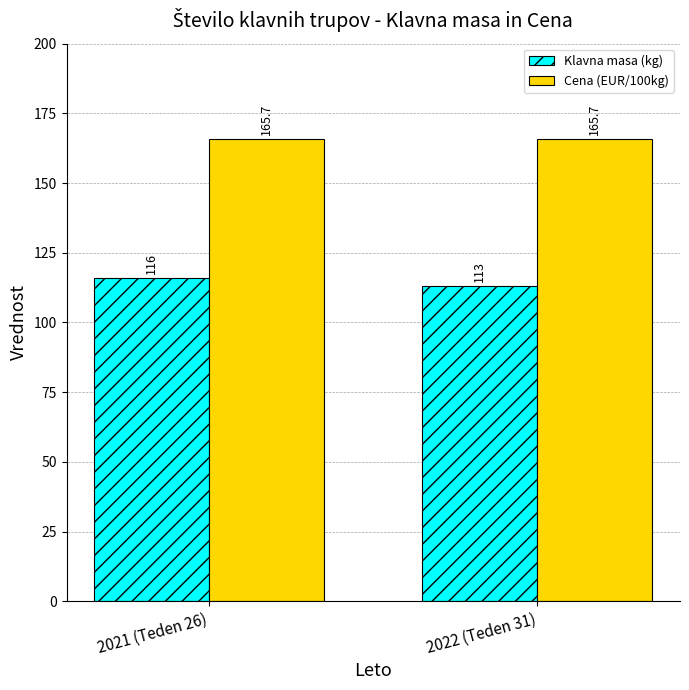

At 2021 (Teden 26), list the series in order from smallest to largest.

Klavna masa (kg), Cena (EUR/100kg)